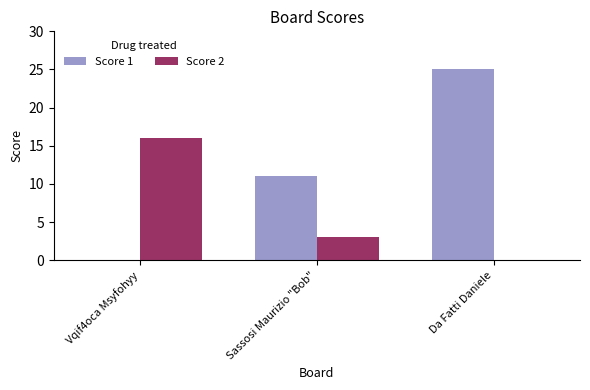

How many groups of bars are there?

3